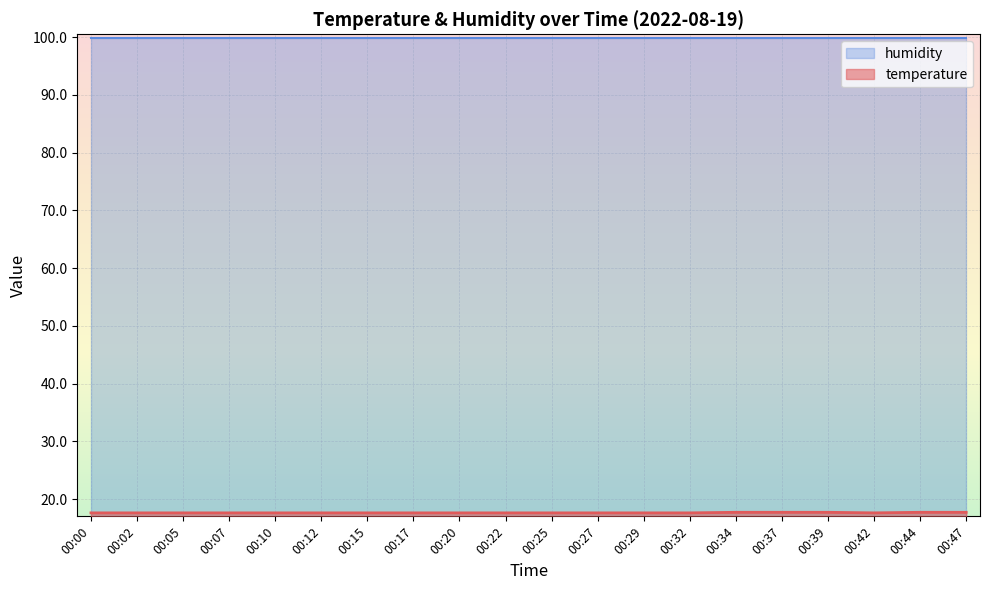

Where is the data nearest to the value 17?

00:00